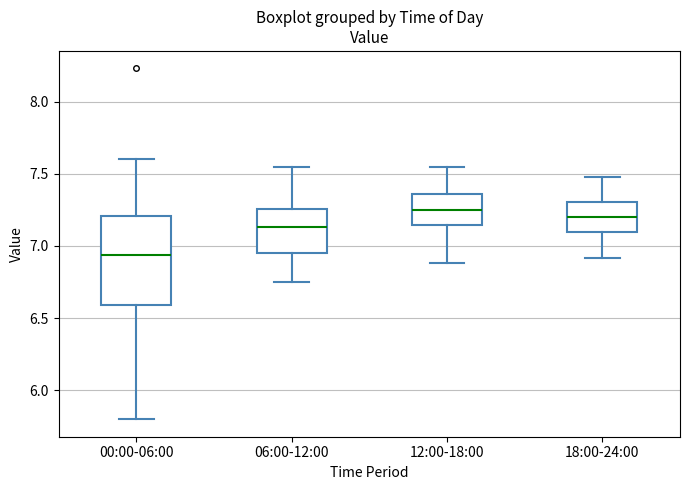

Reading left to right, read every box against the y-axis: the position of its median line, the range the box covers, and the ends of its whiskers. The values are not printed on the chart, so give them approximately, as read against the axis.

00:00-06:00: median 6.95, box 6.60 to 7.20, whiskers 5.80 to 7.60
06:00-12:00: median 7.15, box 6.95 to 7.25, whiskers 6.75 to 7.55
12:00-18:00: median 7.25, box 7.15 to 7.35, whiskers 6.90 to 7.55
18:00-24:00: median 7.20, box 7.10 to 7.30, whiskers 6.90 to 7.50